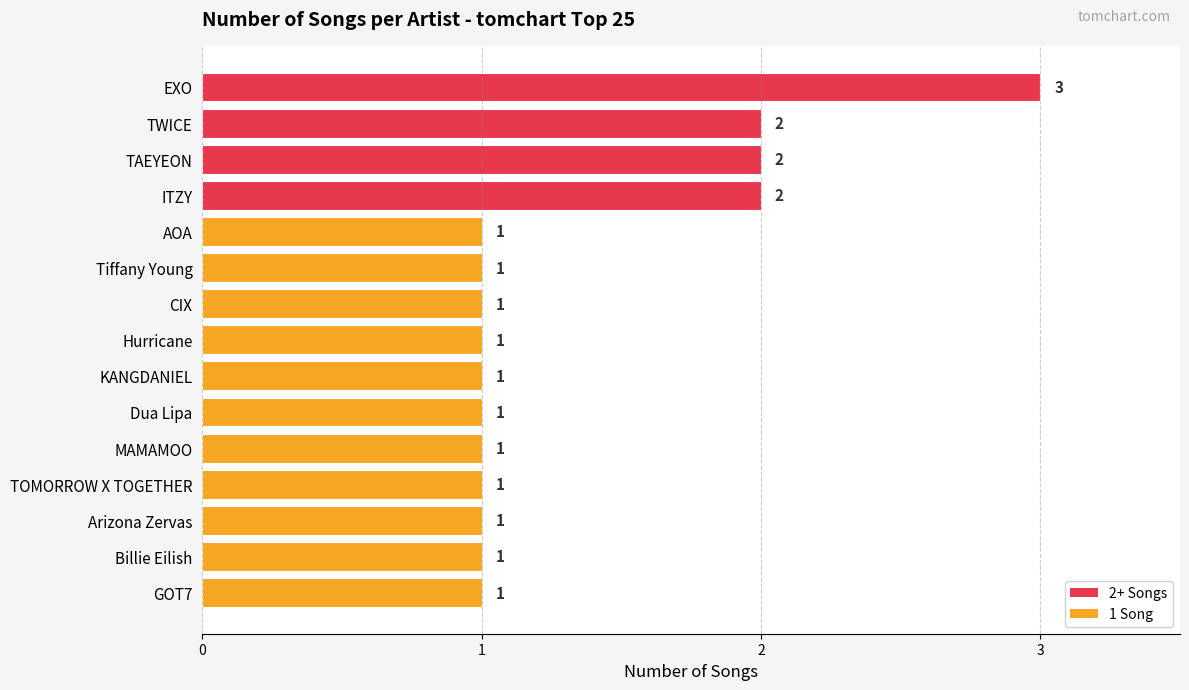

Reading top to bottom, extract all data points from this chart.

EXO=3	TWICE=2	TAEYEON=2	ITZY=2	AOA=1	Tiffany Young=1	CIX=1	Hurricane=1	KANGDANIEL=1	Dua Lipa=1	MAMAMOO=1	TOMORROW X TOGETHER=1	Arizona Zervas=1	Billie Eilish=1	GOT7=1